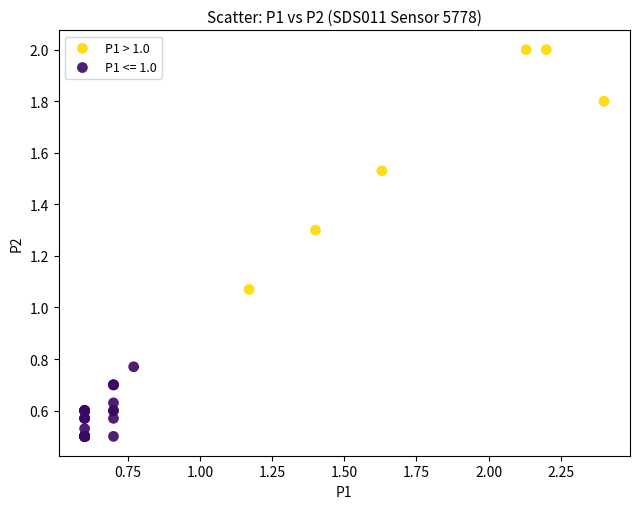

Which series reaches the maximum Y coordinate?

P1 > 1.0